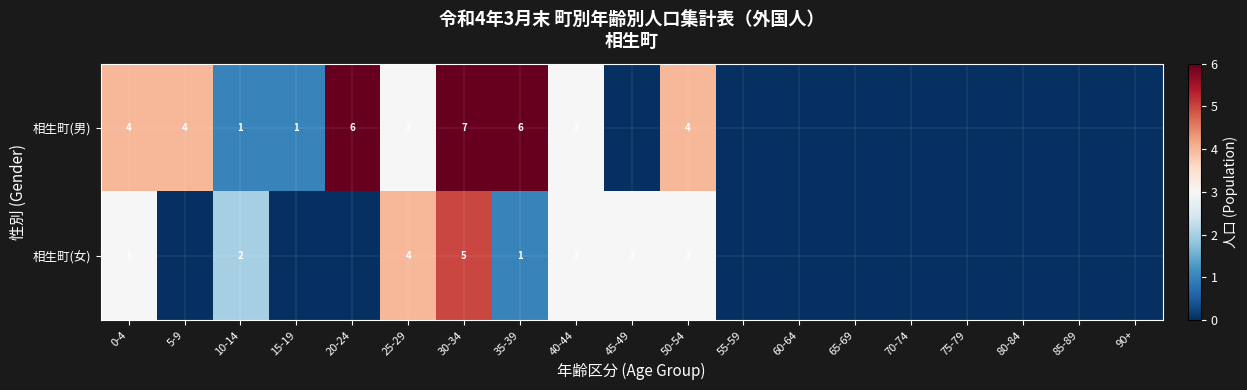

Rank the series at 0-4 from lowest to highest value.

相生町(女), 相生町(男)